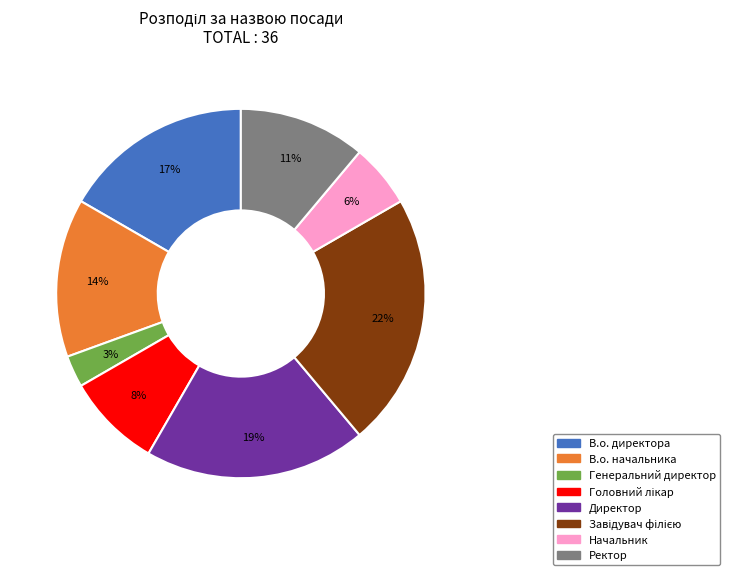

Is Директор the majority of the pie?

No